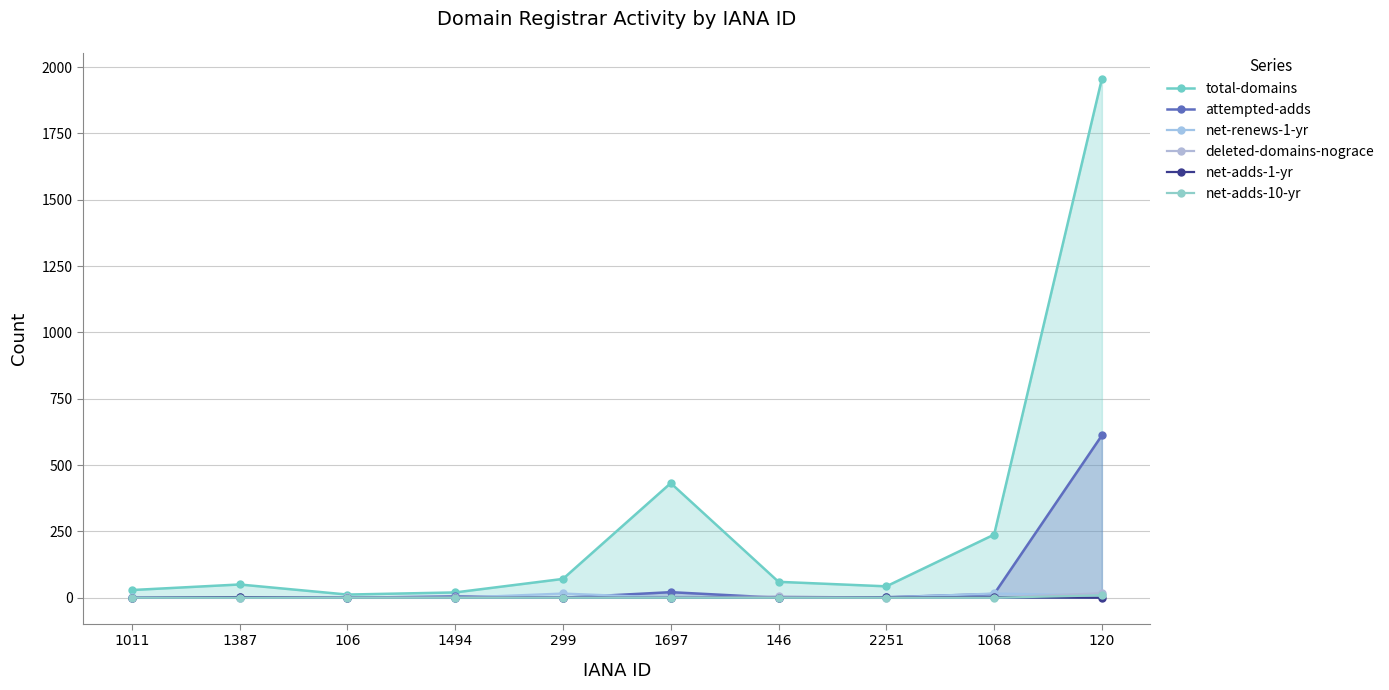

What position from the left is 2251?

8